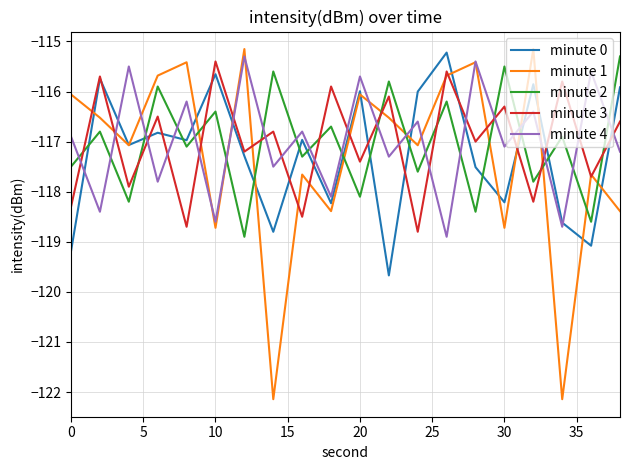

What is the minimum value shown in the chart?

-122.1